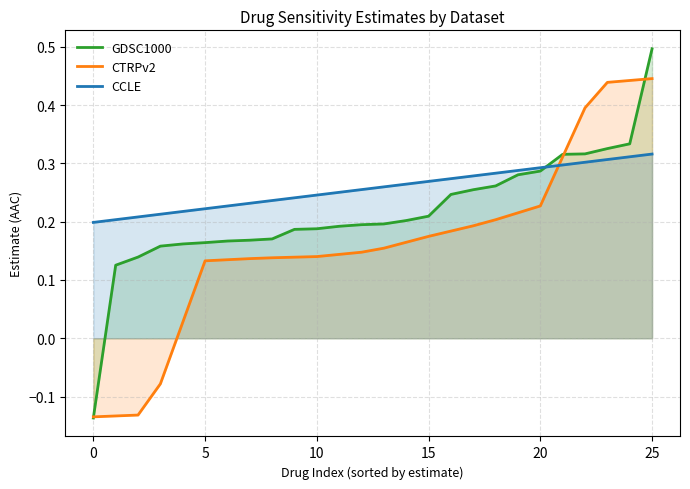

What is the label of the 21st point from the left?

20